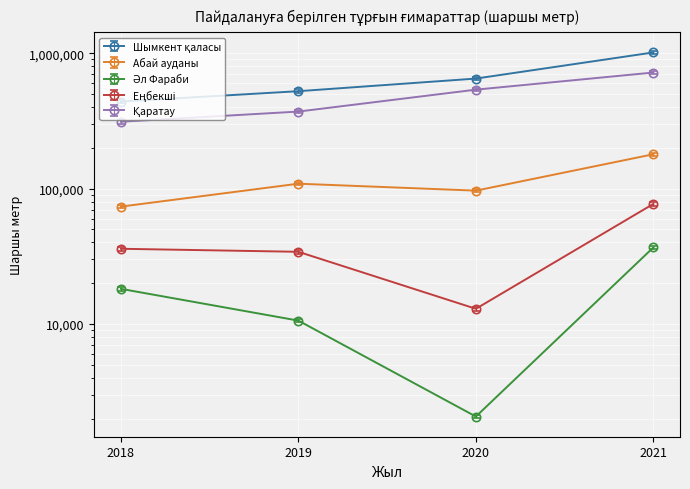

What is the value of the Еңбекші point at the 3rd from the left?

12553.7